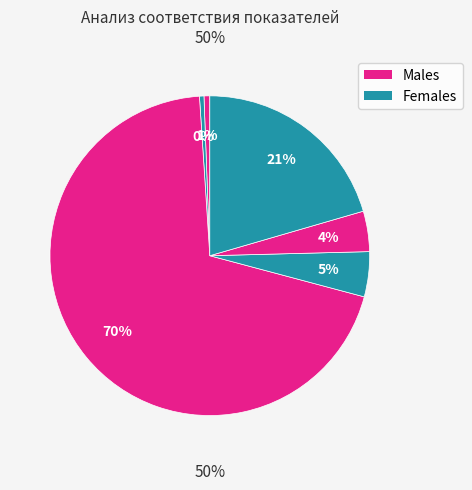

Count the number of slices in the pie.

6